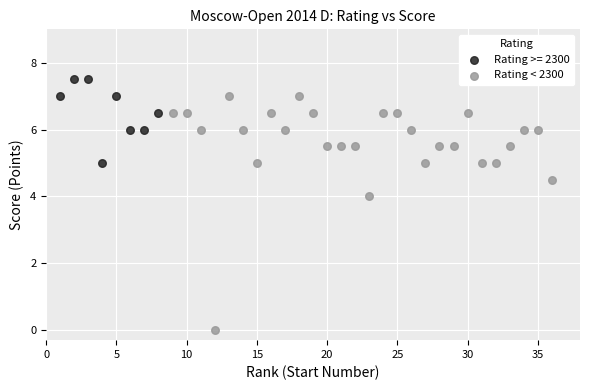

Which series contains the lowest Y value?

Rating < 2300